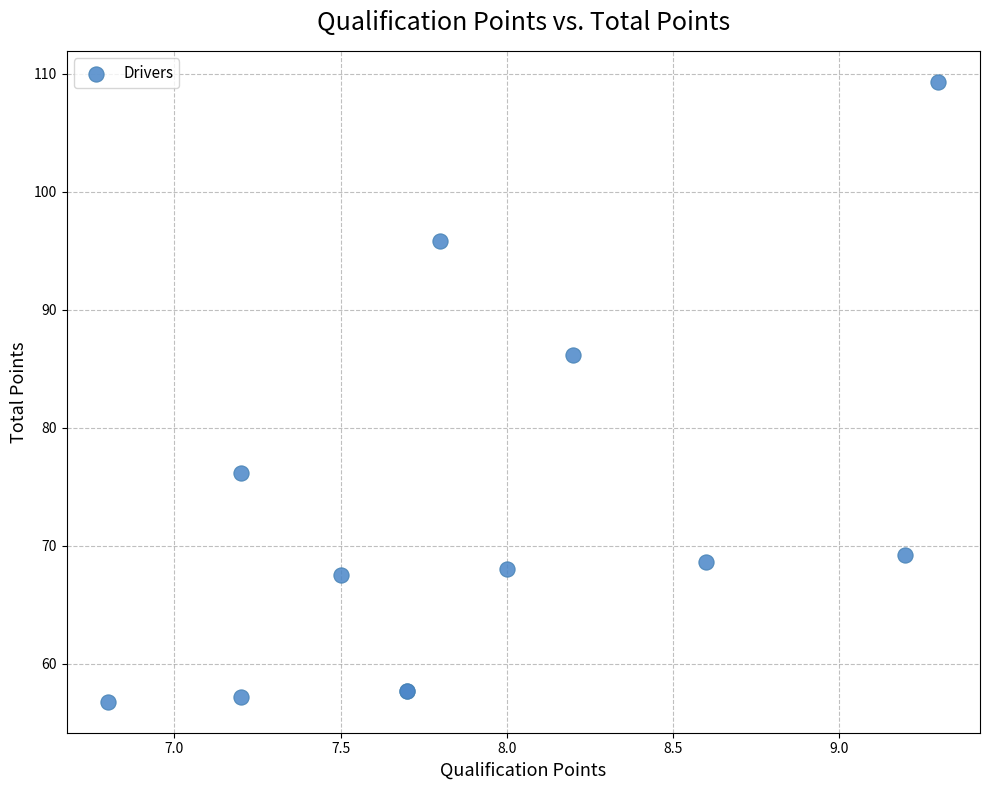

What Y value in the scatter plot is closest to 83?

86.2